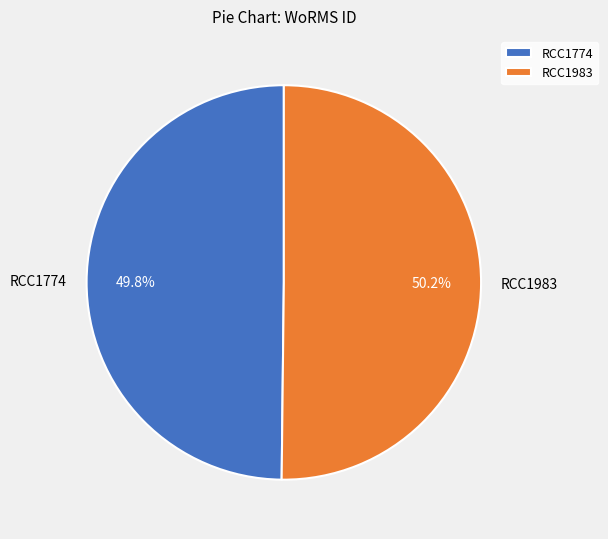

To the nearest percent, what percentage of the pie is RCC1774?

50%